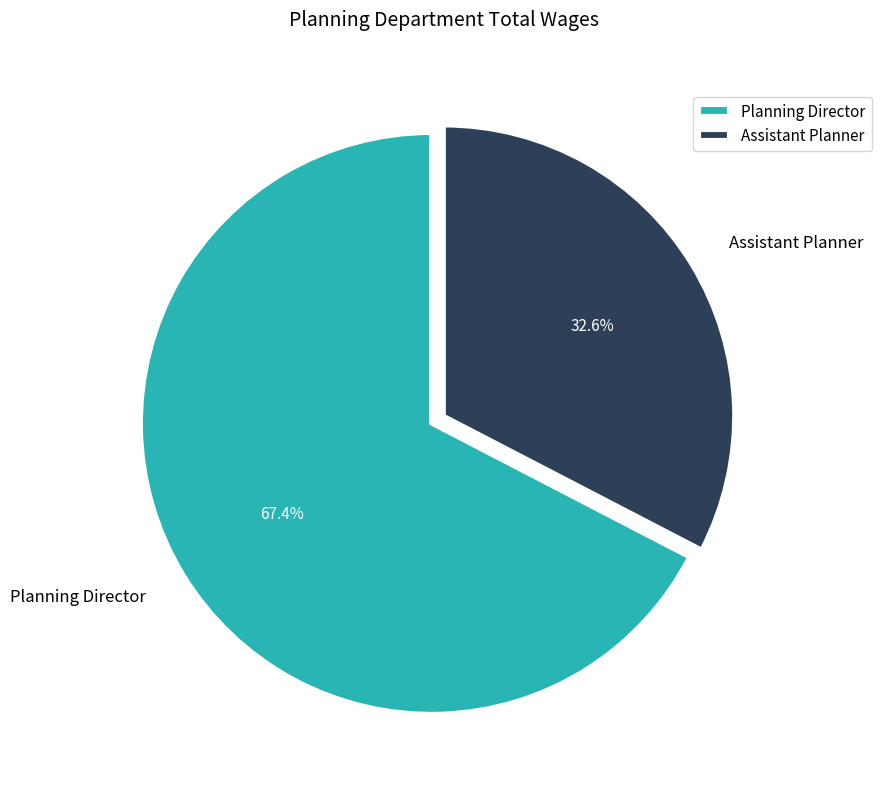

Is it true that Planning Director is 67% of the pie?

True